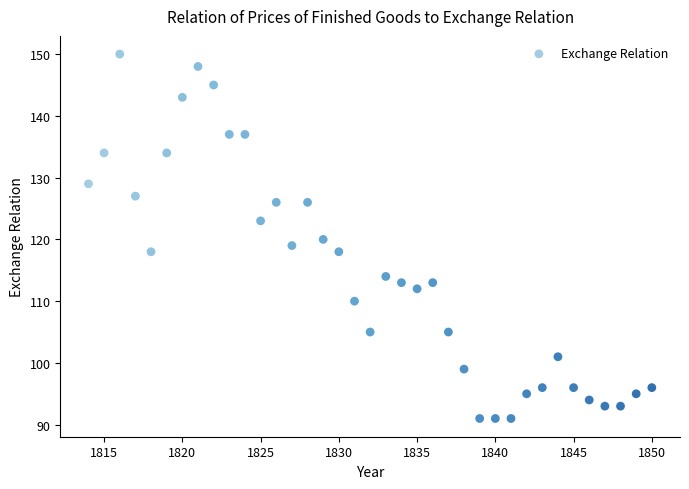

What is the range of X values (max minus min)?

36